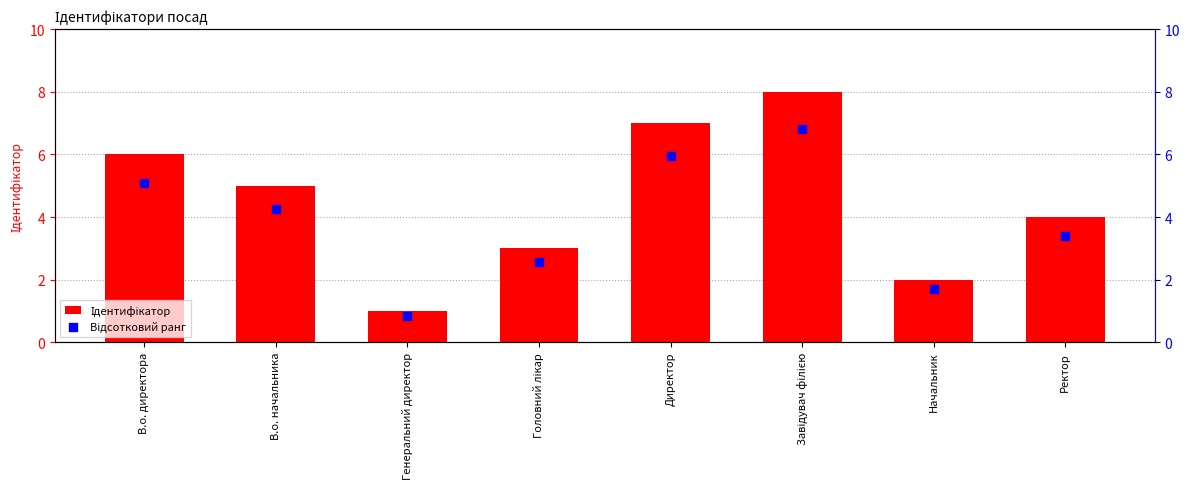

What are all the series names shown in the legend?

Ідентифікатор, Відсотковий ранг